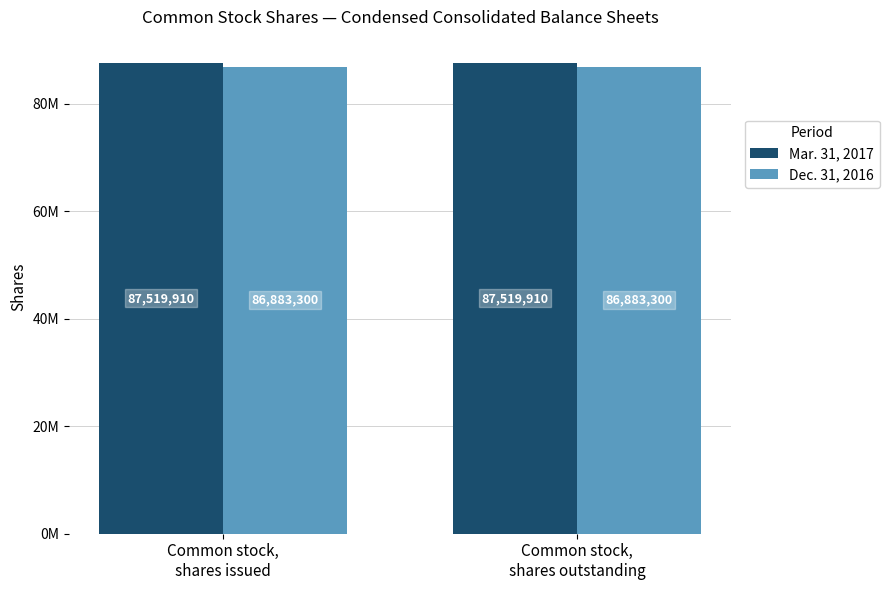

What are all the series names shown in the legend?

Mar. 31, 2017, Dec. 31, 2016